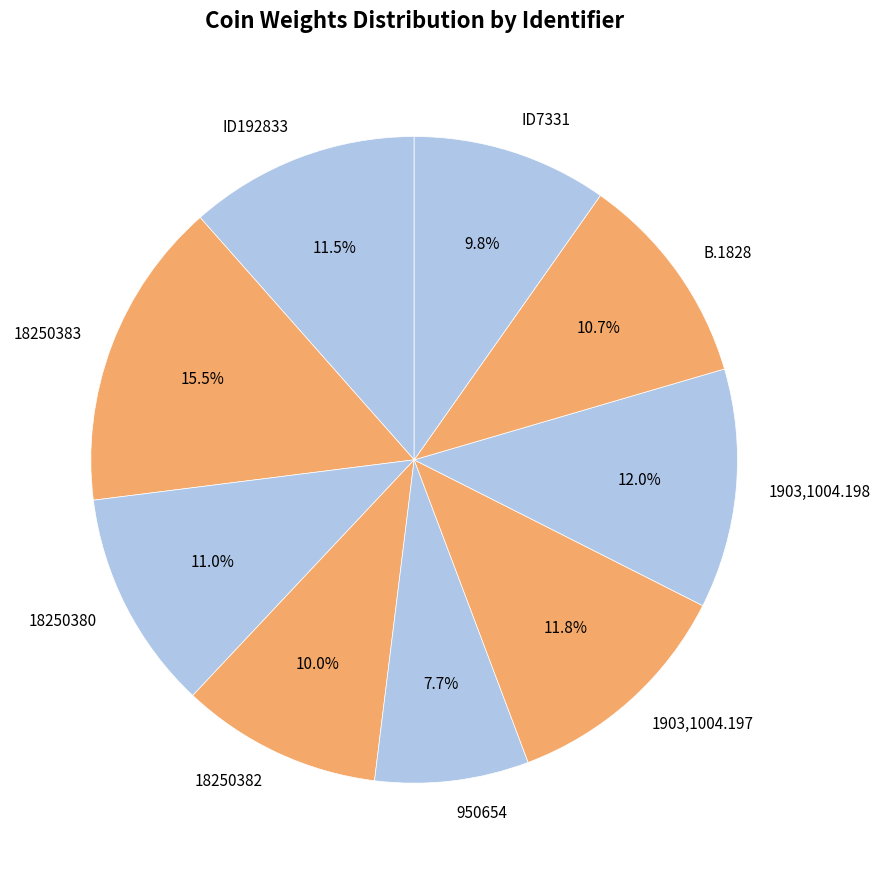

To the nearest percent, what portion does 1903,1004.198 represent?

12%